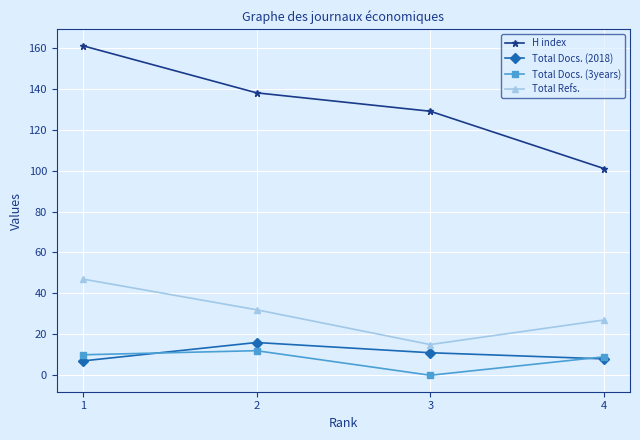

How many distinct data groups are displayed?

4